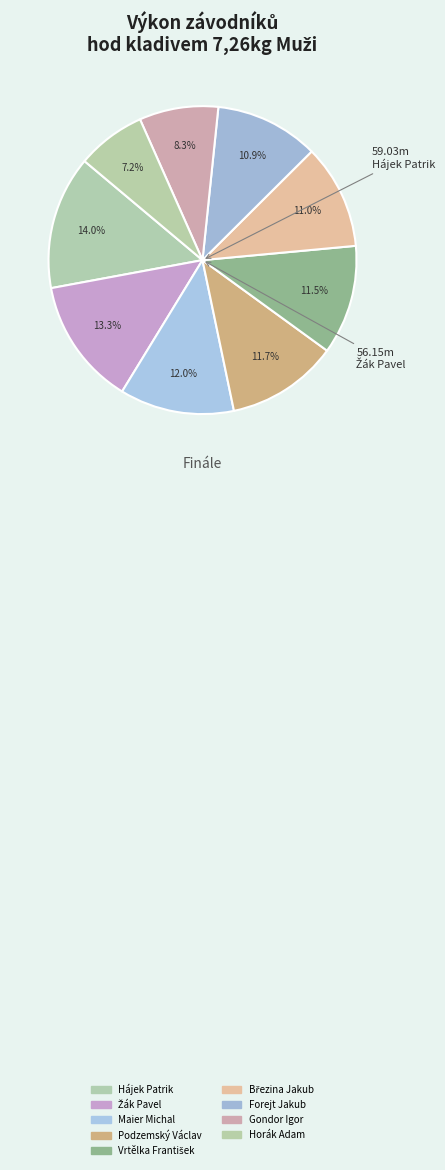

Which category has the smallest portion of the pie?

Horák Adam